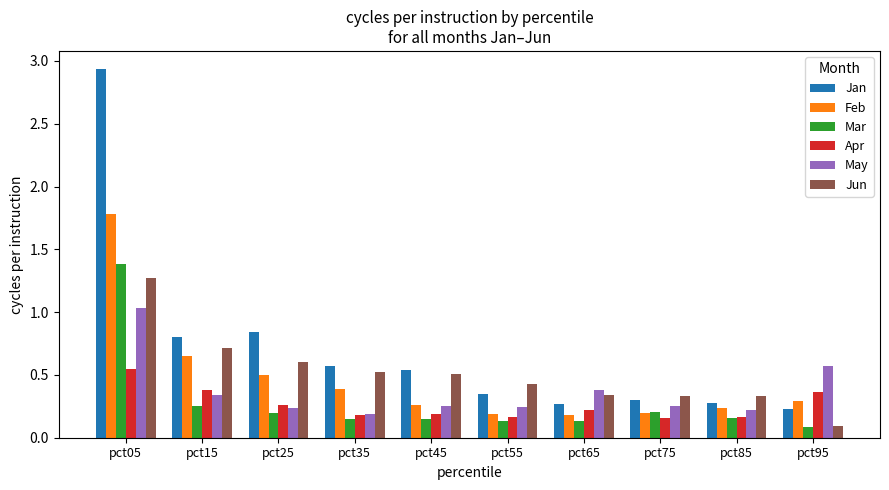

At which label is Mar closest to 0?

pct95